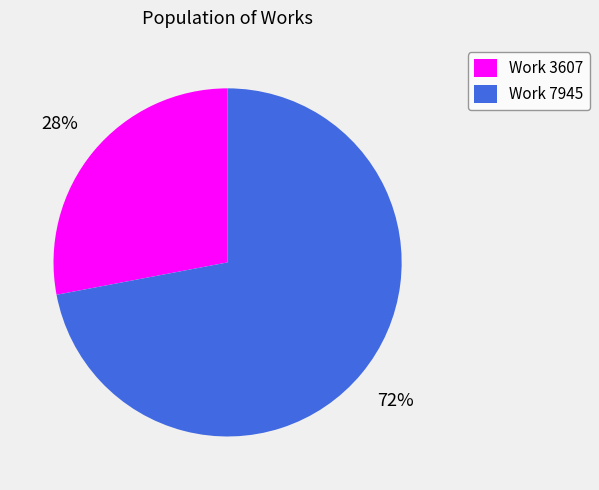

Which category accounts for the majority?

Work 7945